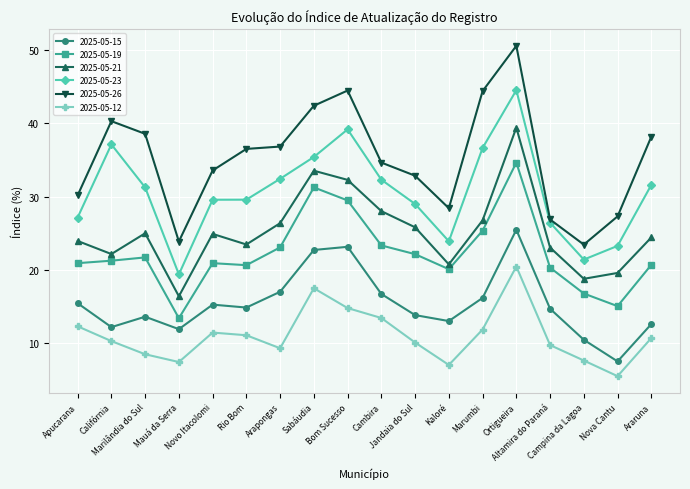

Is it true that 2025-05-15 equals 40.0 at Sabáudia?

False